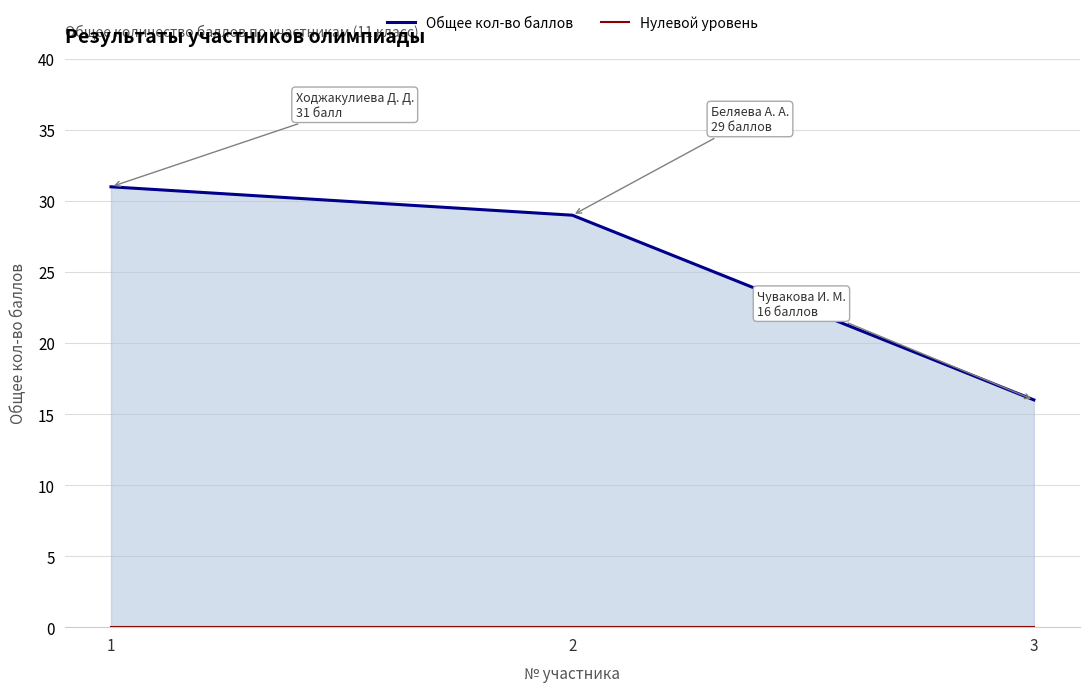

Does the chart display data point markers on the line(s)?

No